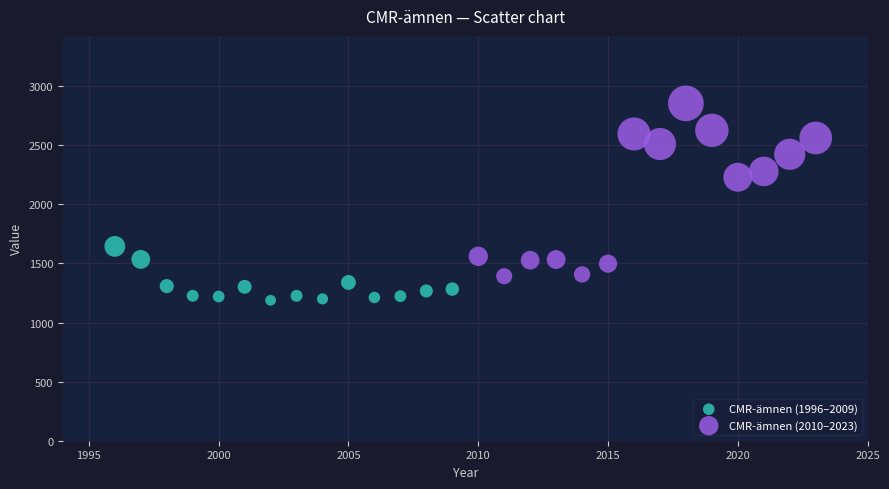

Which series has the widest spread of Y values?

CMR-ämnen (2010–2023)